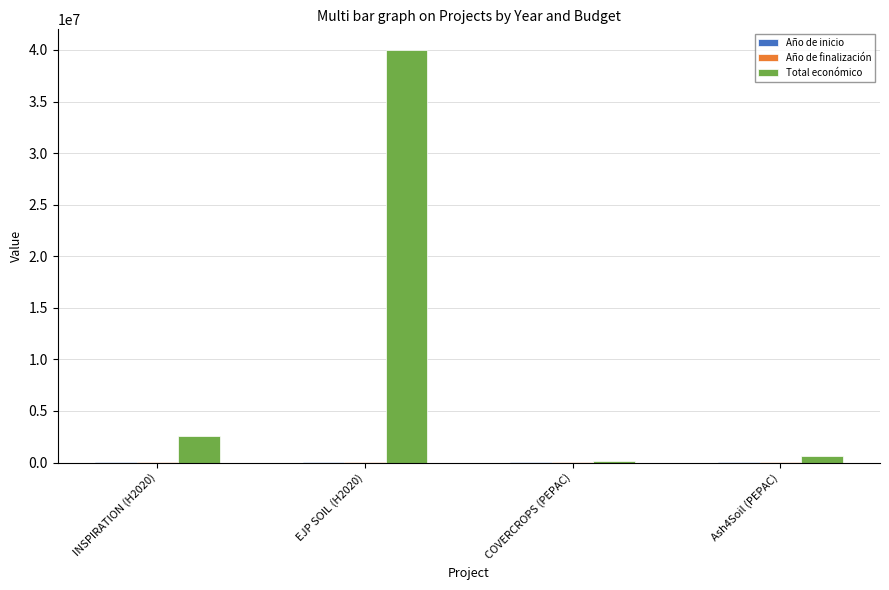

Between EJP SOIL (H2020) and Ash4Soil (PEPAC), which series saw the biggest shift?

Total económico